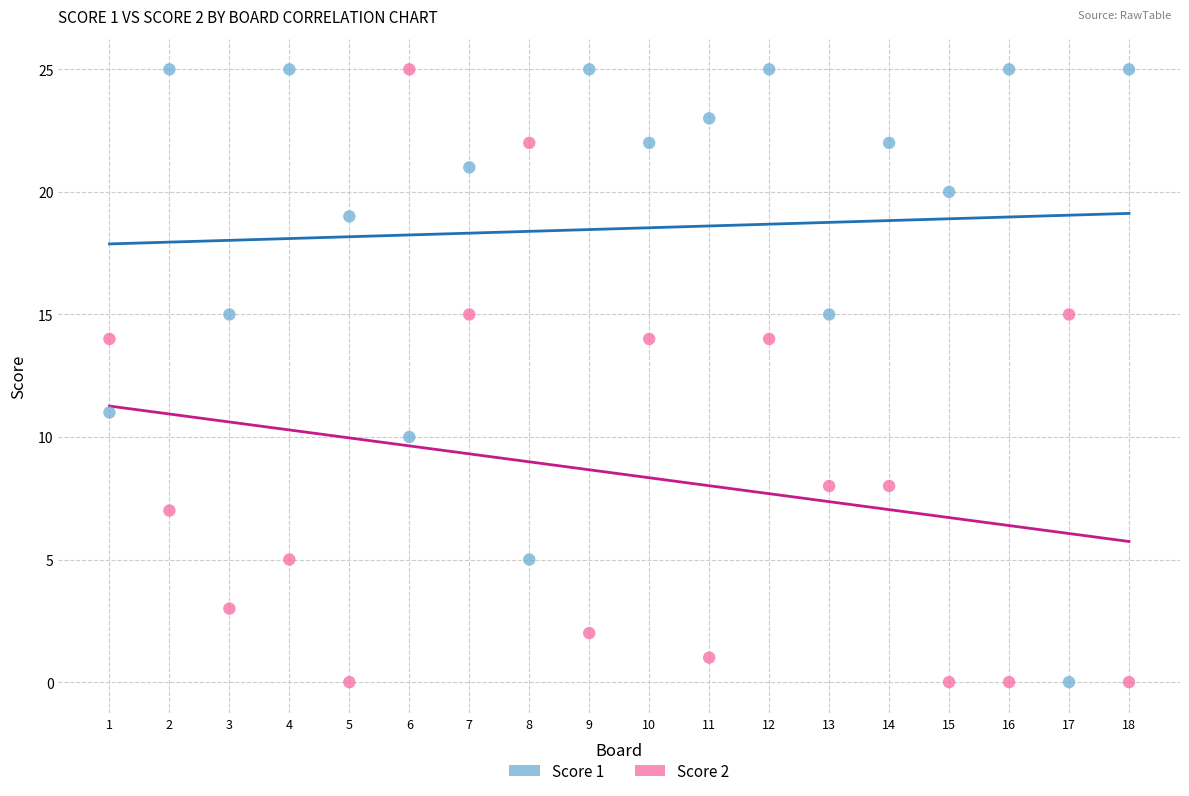

What is the X range (max minus min) for the scatter plot?

17